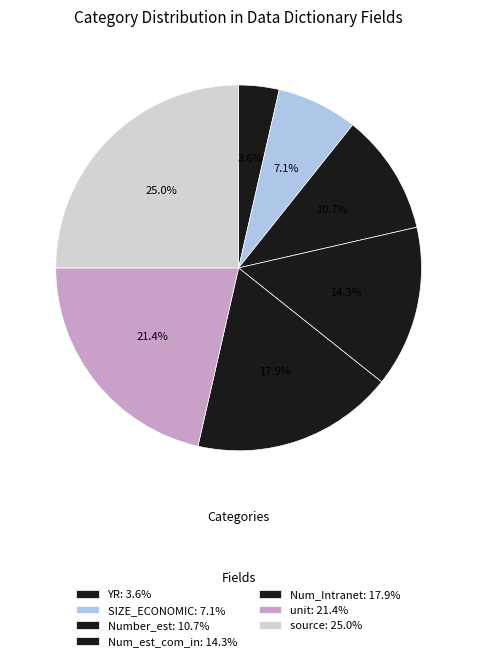

To the nearest percent, what is the difference between the Number_est and Num_est_com_in slice percentages?

4%